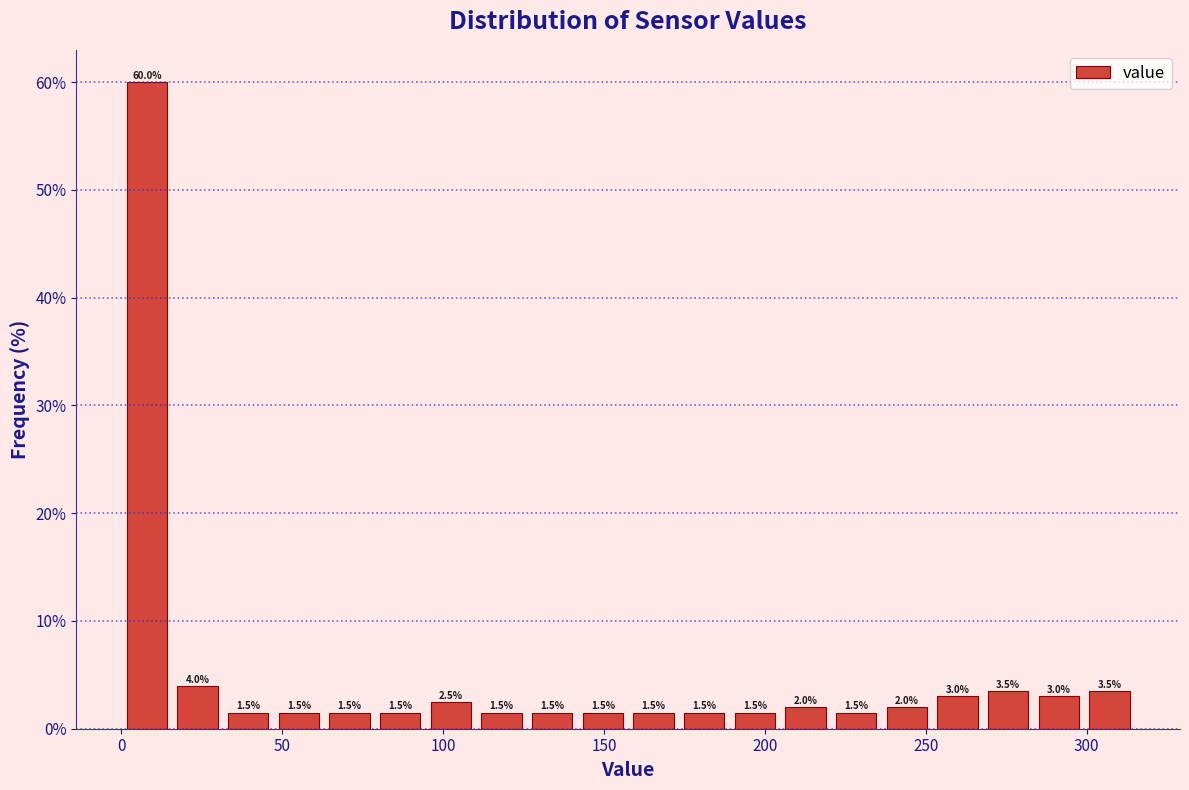

Around what value on the x-axis is the tallest bar? Give the approximate position of its centre, as read against the axis.

10